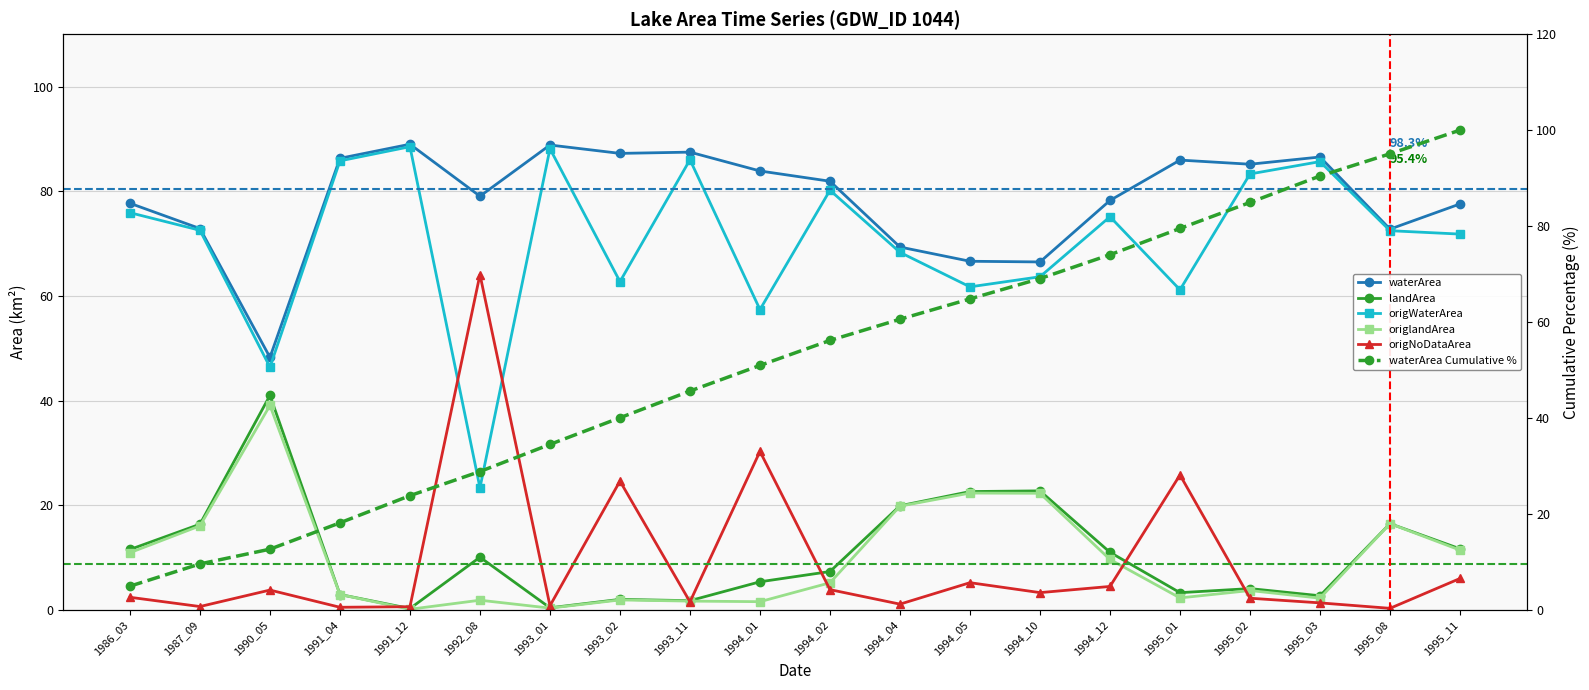

Where is the first local maximum for origlandArea?

1990_05